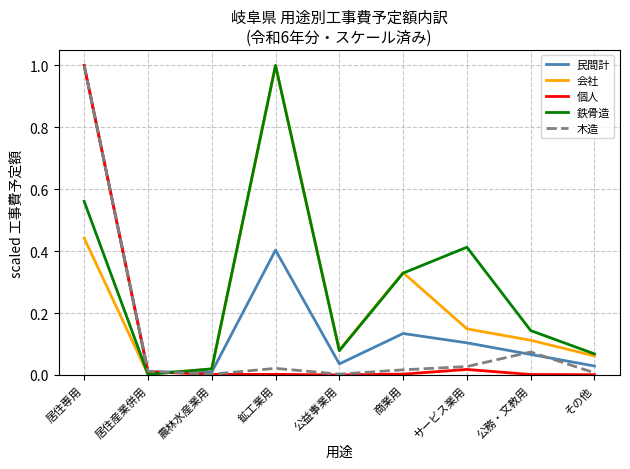

Where is the first local maximum for 木造?

鉱工業用